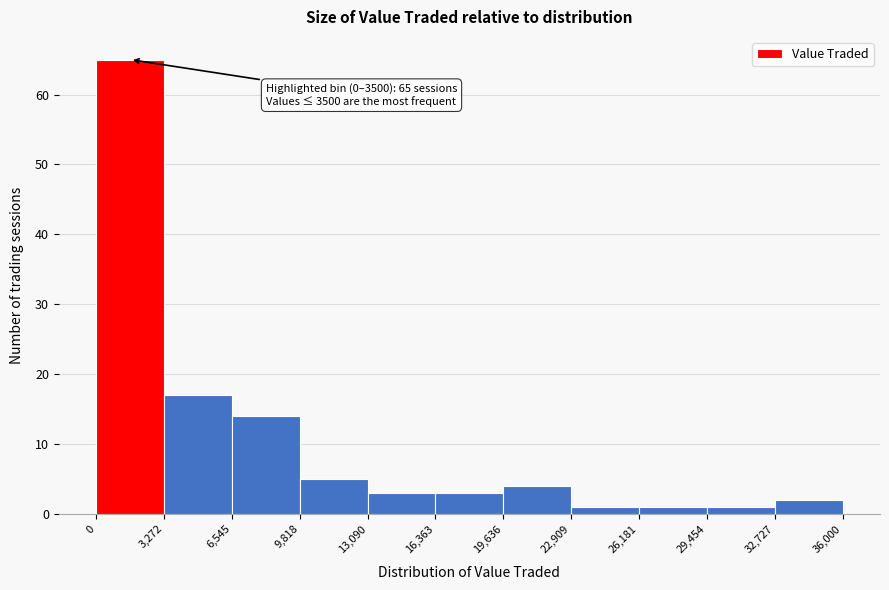

Over which range of the x-axis is the bar tallest?

0 to 3,272